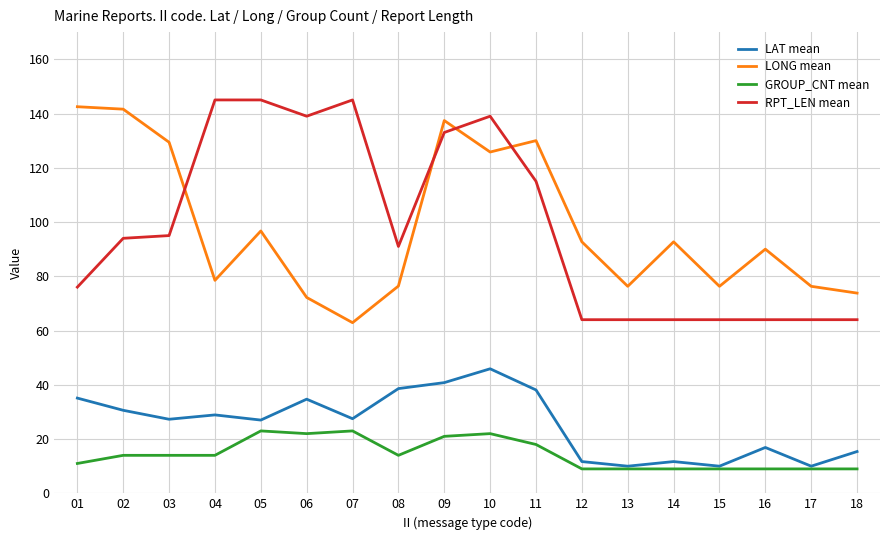

Is the value of RPT_LEN mean at 10 greater than the value of LONG mean at 03?

Yes